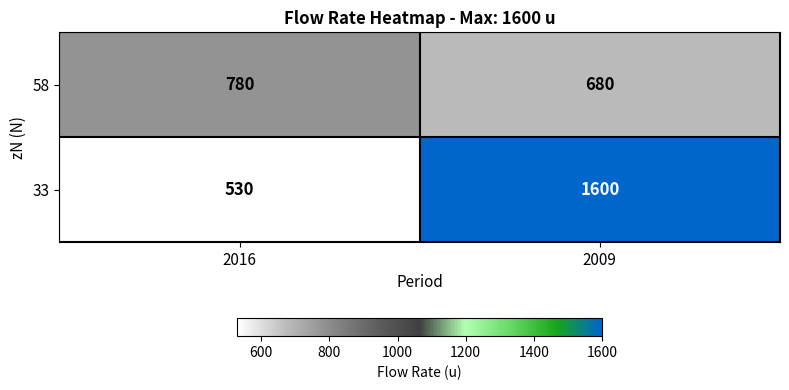

Is it true that 58 equals 1100 at 2009?

False